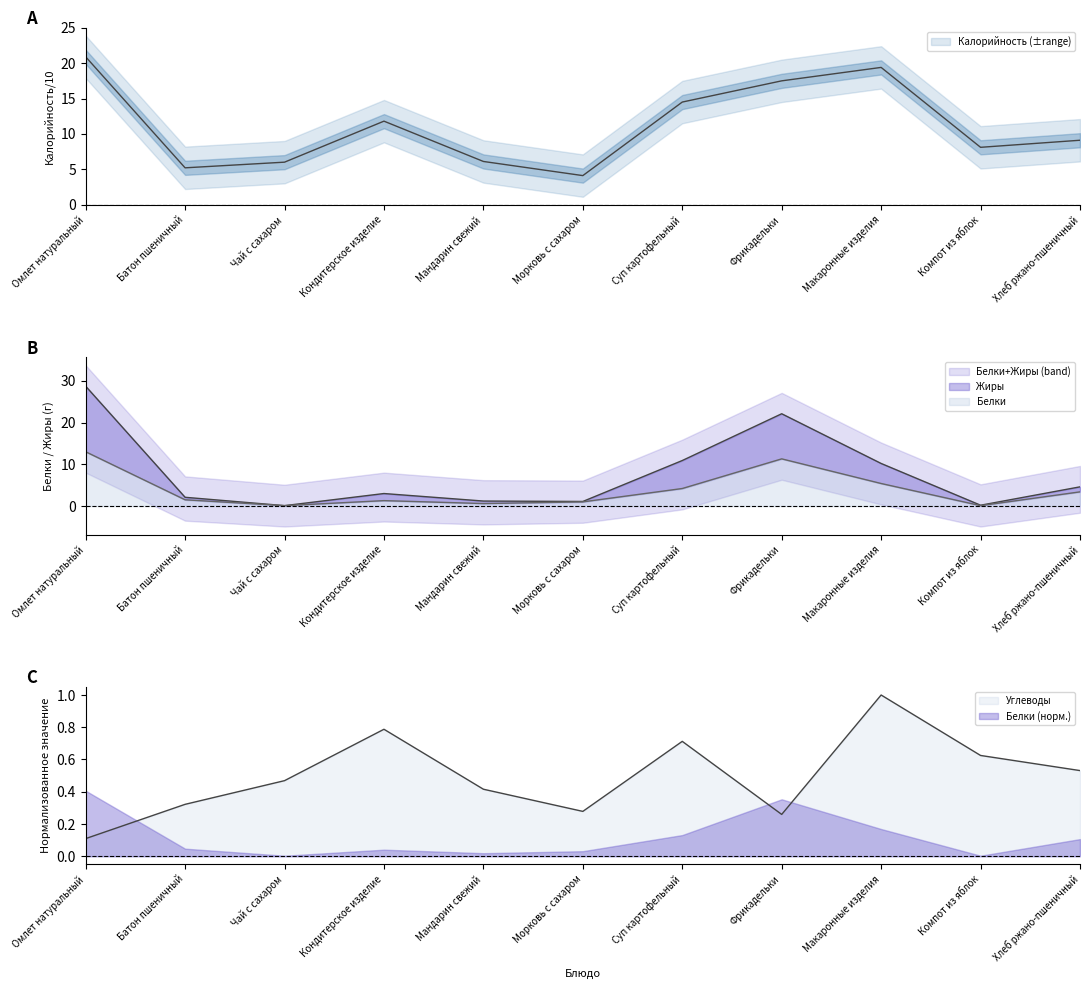

How many values in the Калорийность series exceed 9?

6